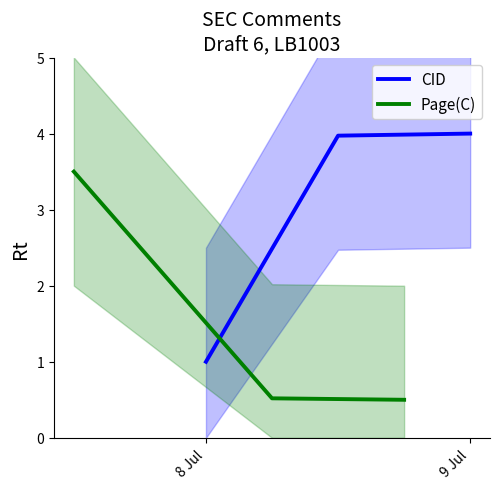

Is it true that Page(C) equals 0.8 at 9 Jul?

False